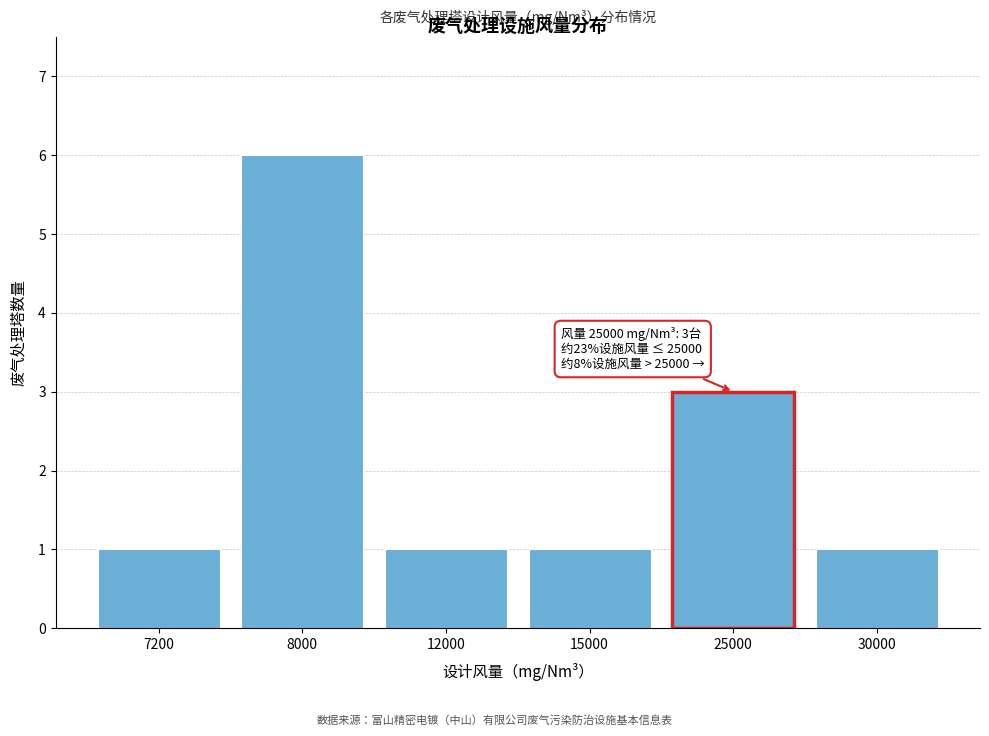

Reading right to left, what are all the values shown in this chart?

1	3	1	1	6	1